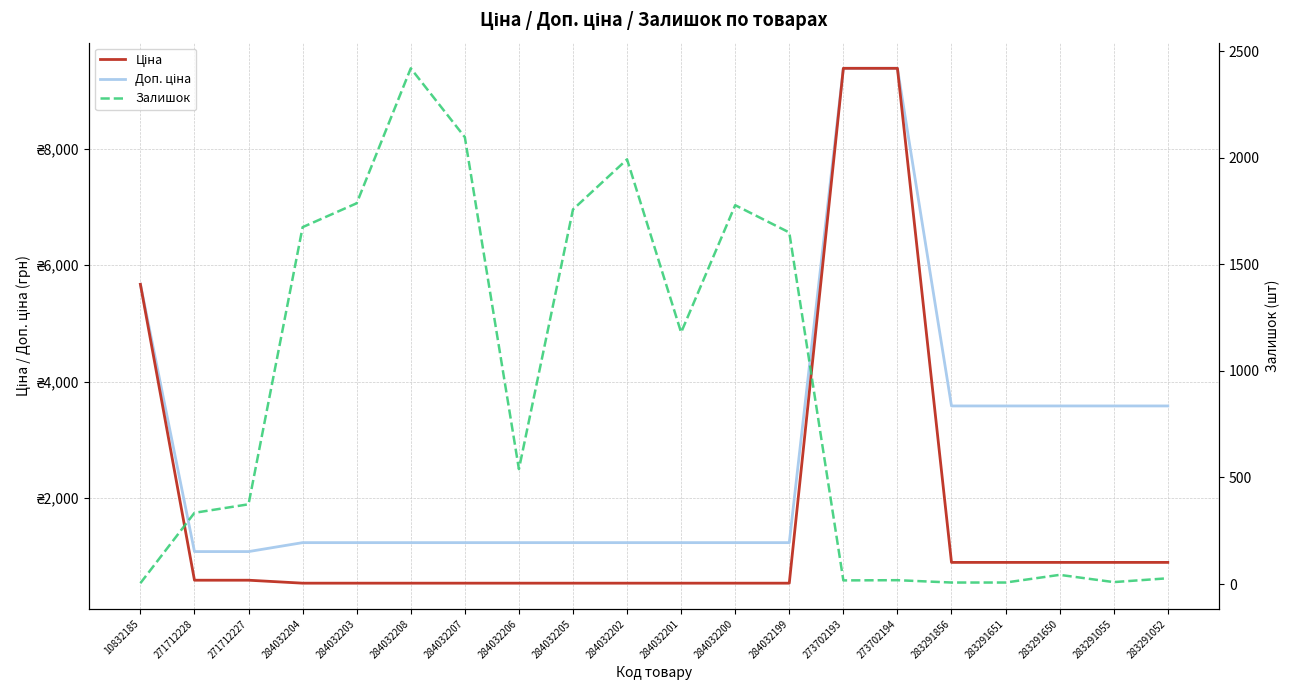

True or false: Доп. ціна and Ціна intersect in this chart.

False